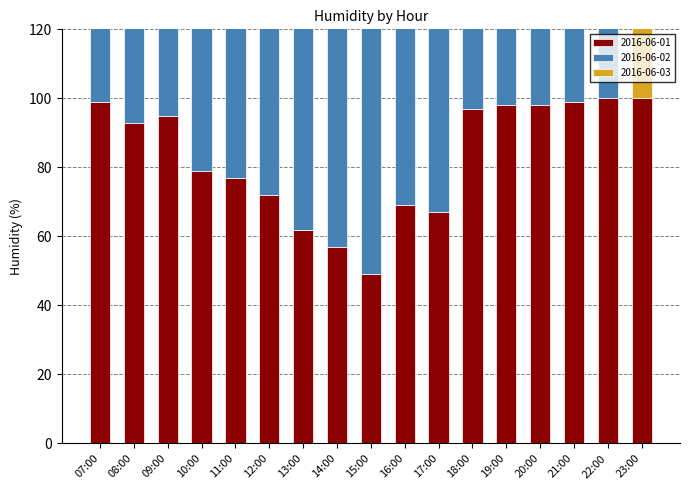

The value of 2016-06-02 at 21:00 is 79. True or false?

True